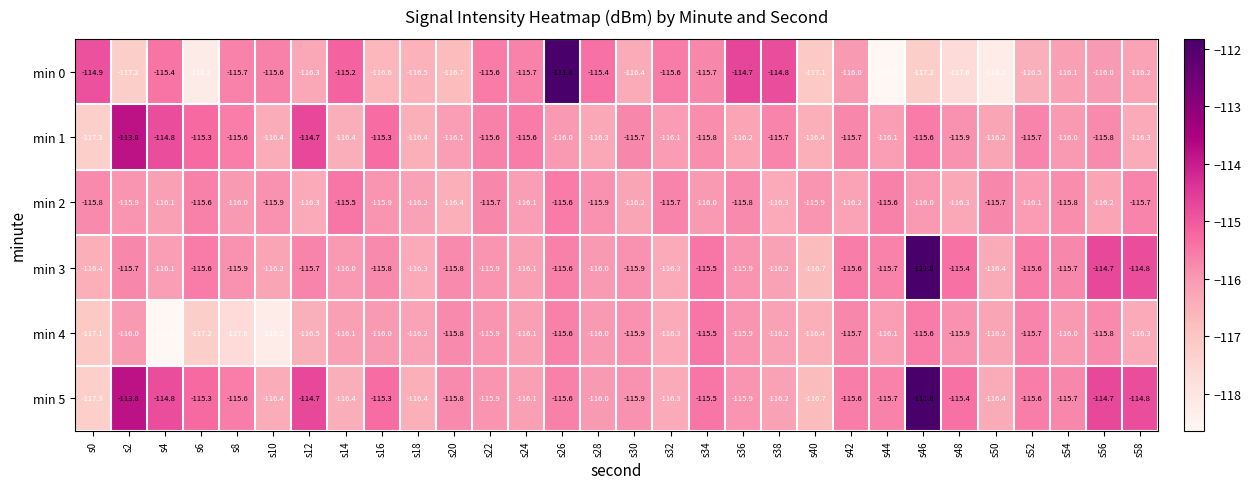

What is the total value across all series at s28?

-695.6